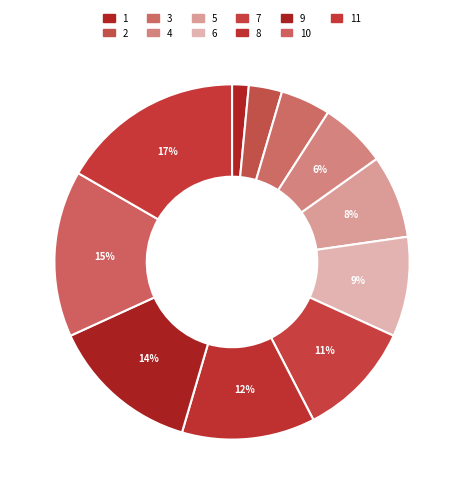

Count the number of slices in the pie.

11